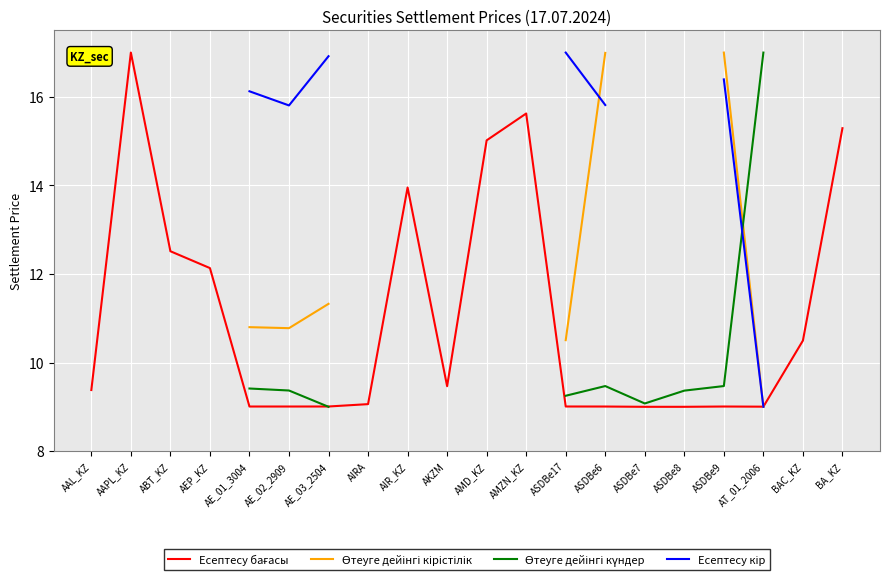

At how many categories does at least one series exceed 9?

20